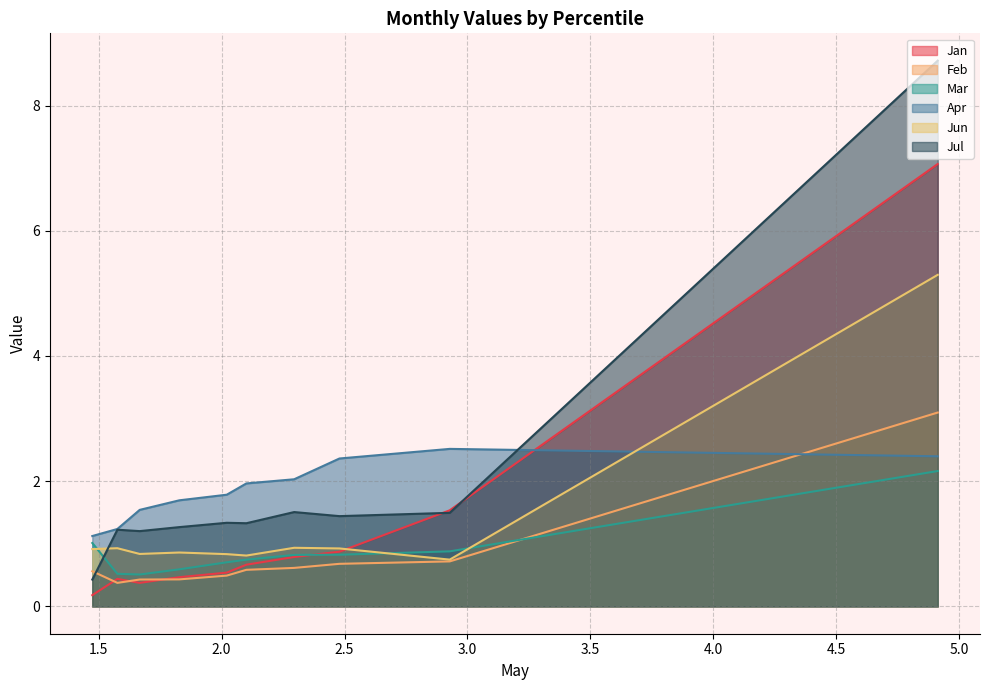

Which series ends up on top after the final intersection of Feb and Mar?

Feb